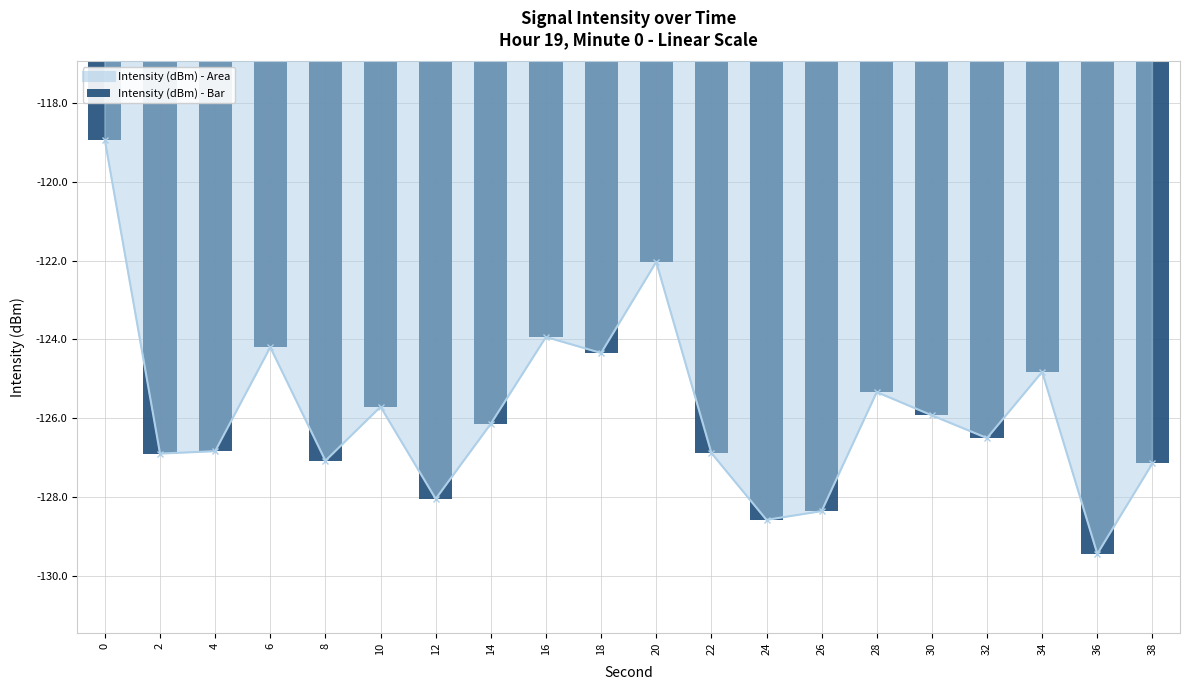

Which has a higher value, 10 or 28?

28